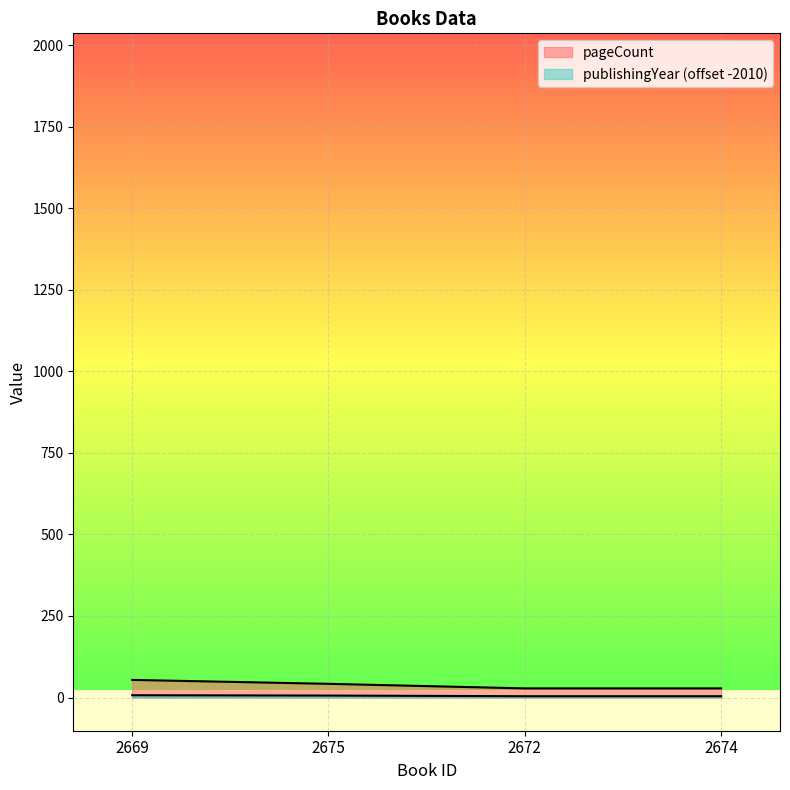

True or false: pageCount and publishingYear intersect in this chart.

False